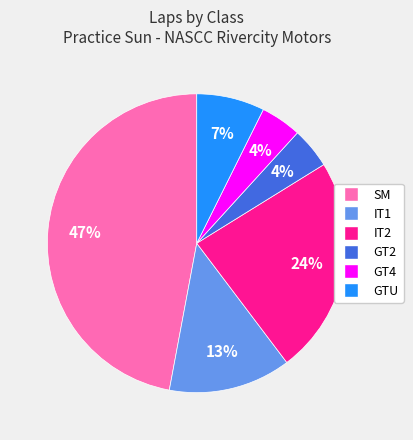

How many slices are in this pie chart?

6